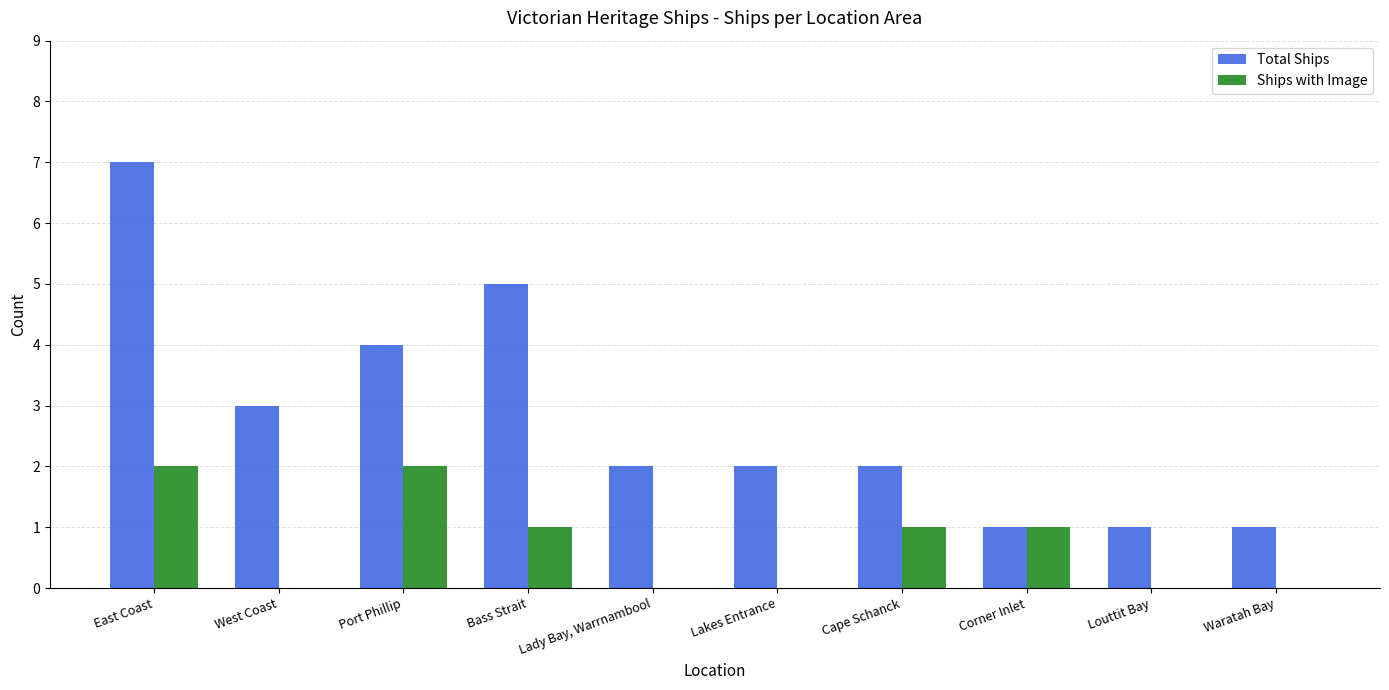

Are the bars grouped side by side (vs. stacked)?

Yes